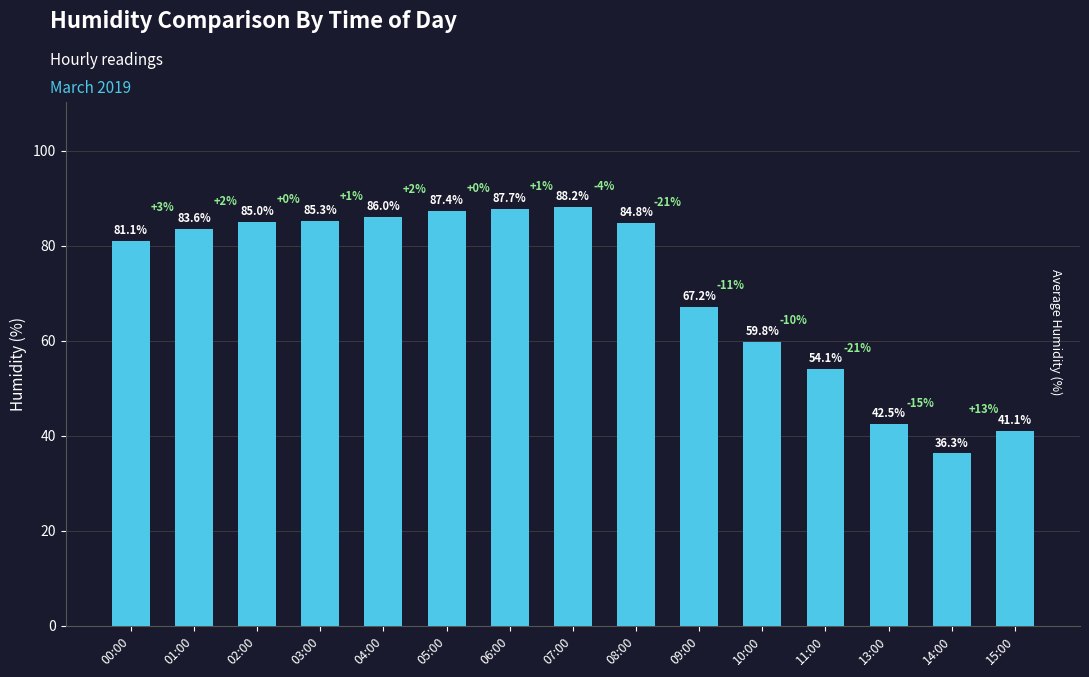

At which label is the value closest to 62?

10:00